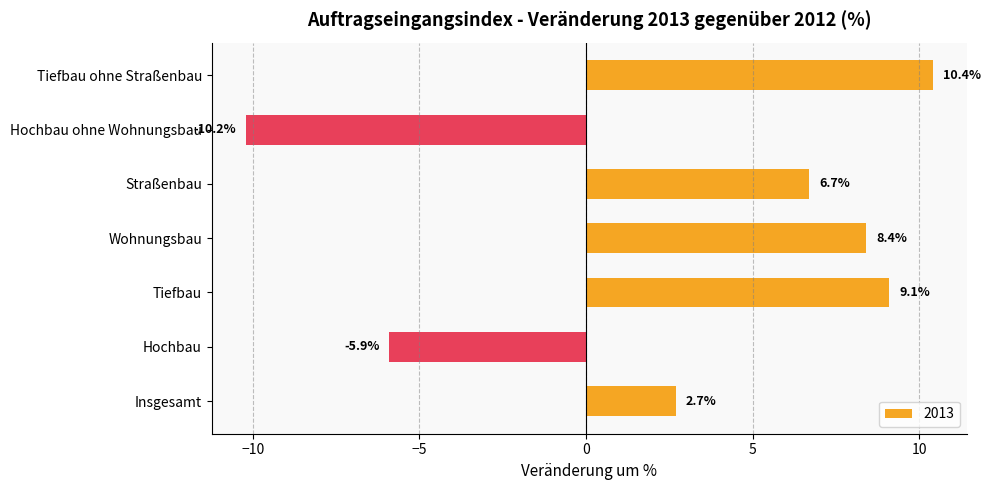

What is the maximum value shown in the chart?

10.4